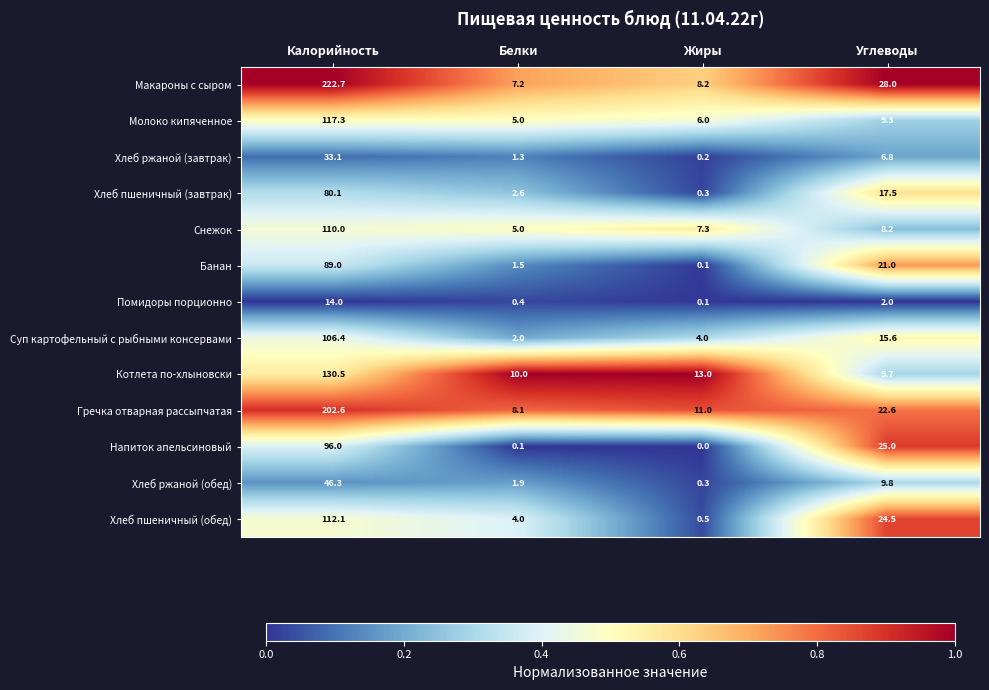

Which series has the largest total across all categories?

Макароны с сыром